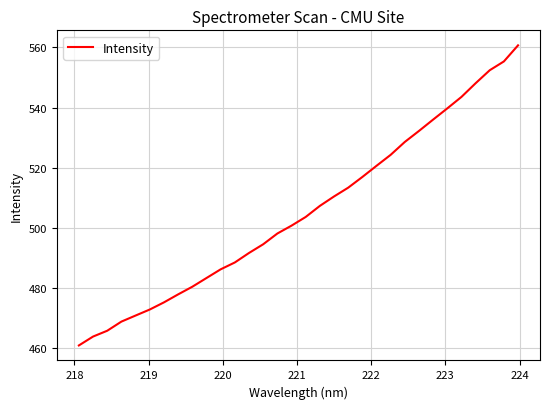

How many lines are shown in the chart?

1